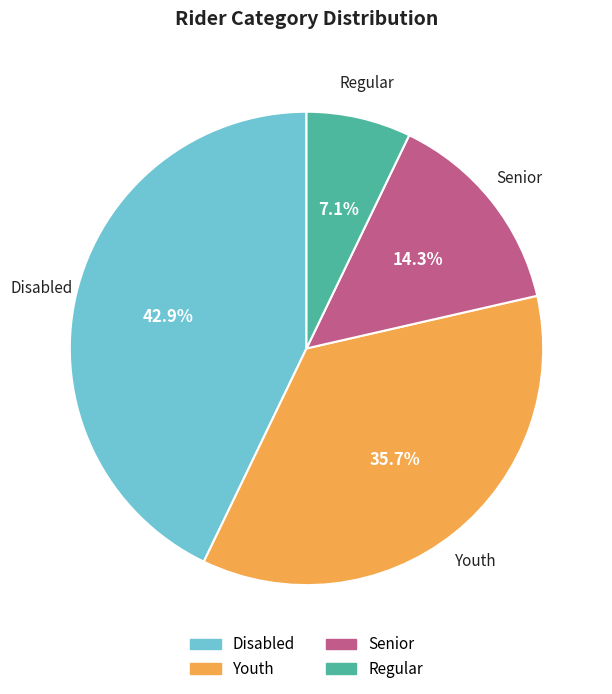

Which slice is the largest?

Disabled